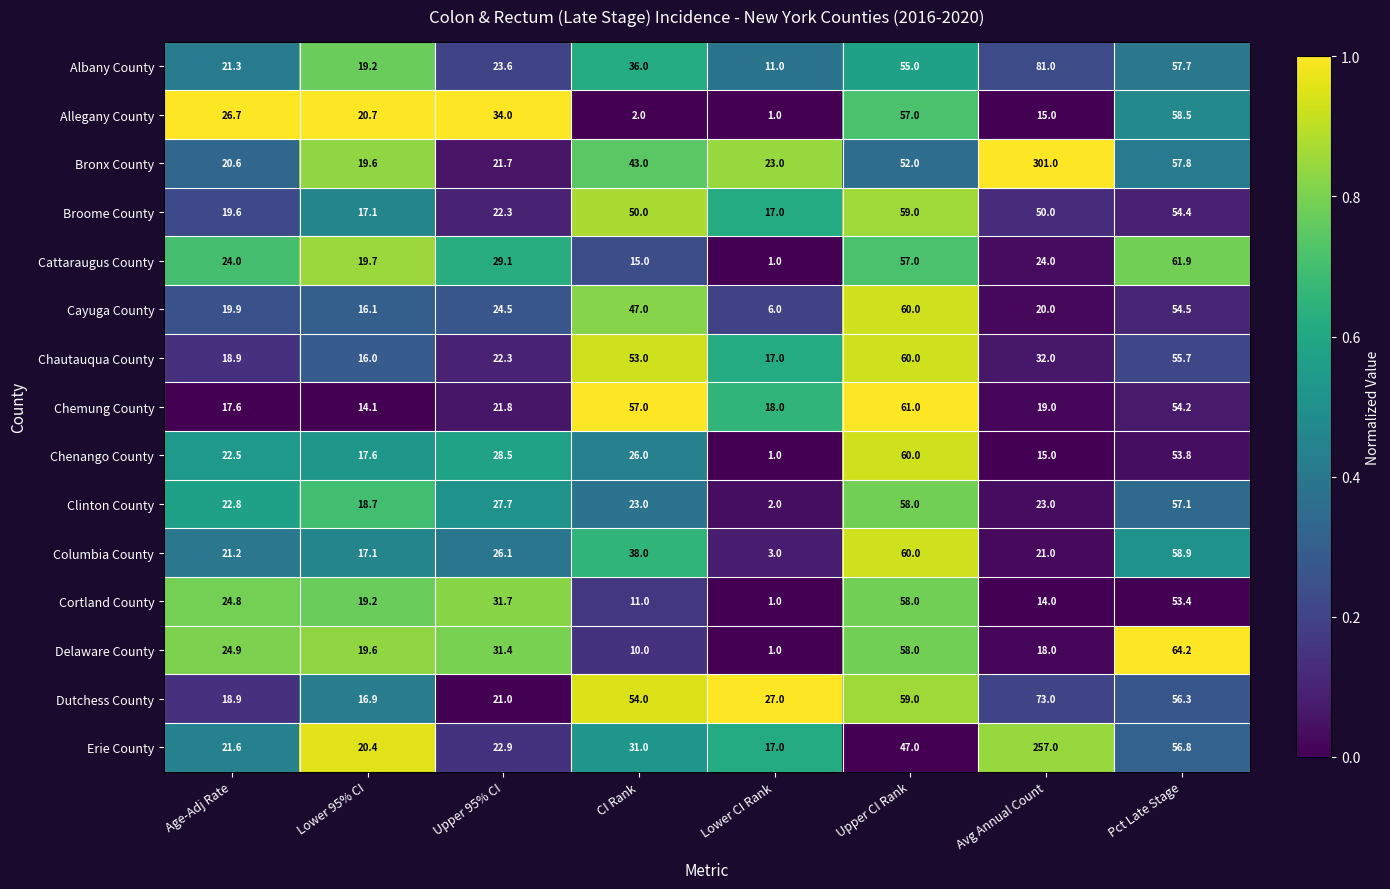

At which category is the sum across all series the highest?

Avg Annual Count